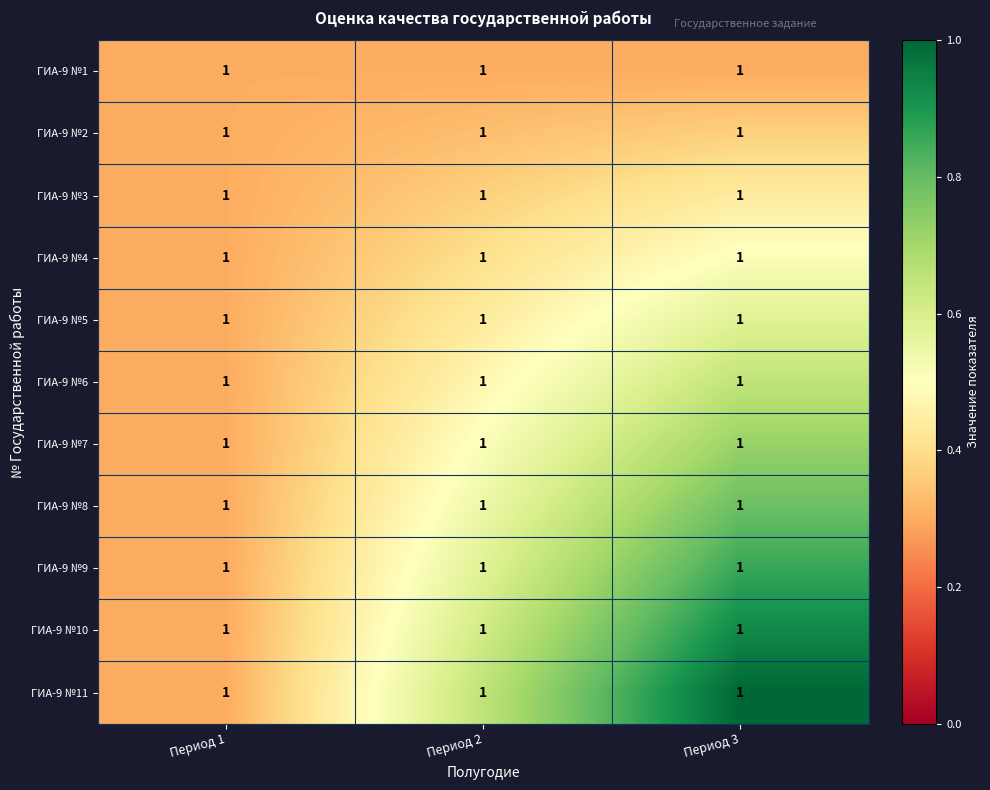

Which has a higher value, Период 3 or Период 2?

Период 3